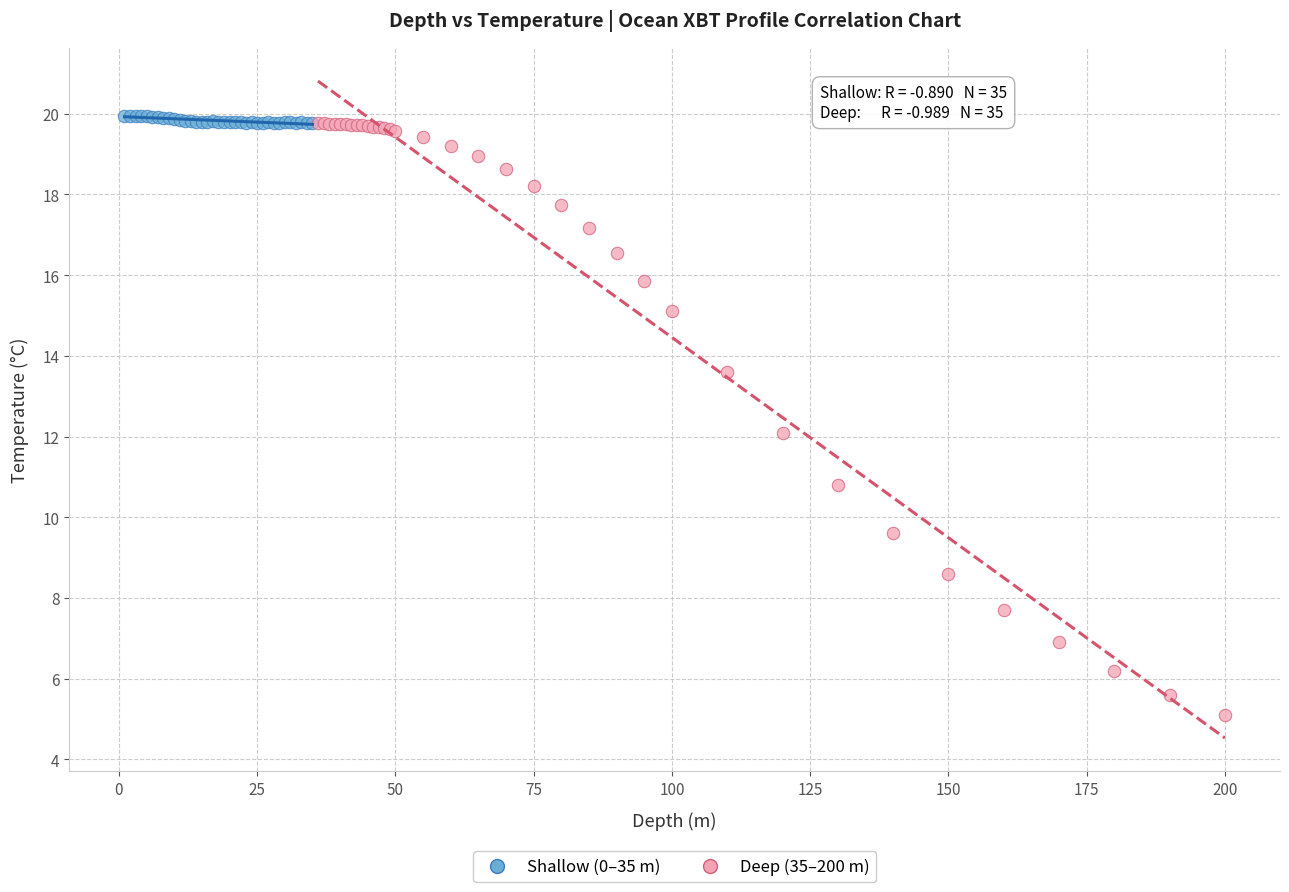

Which series has the widest spread of Y values?

Deep (35–200 m)